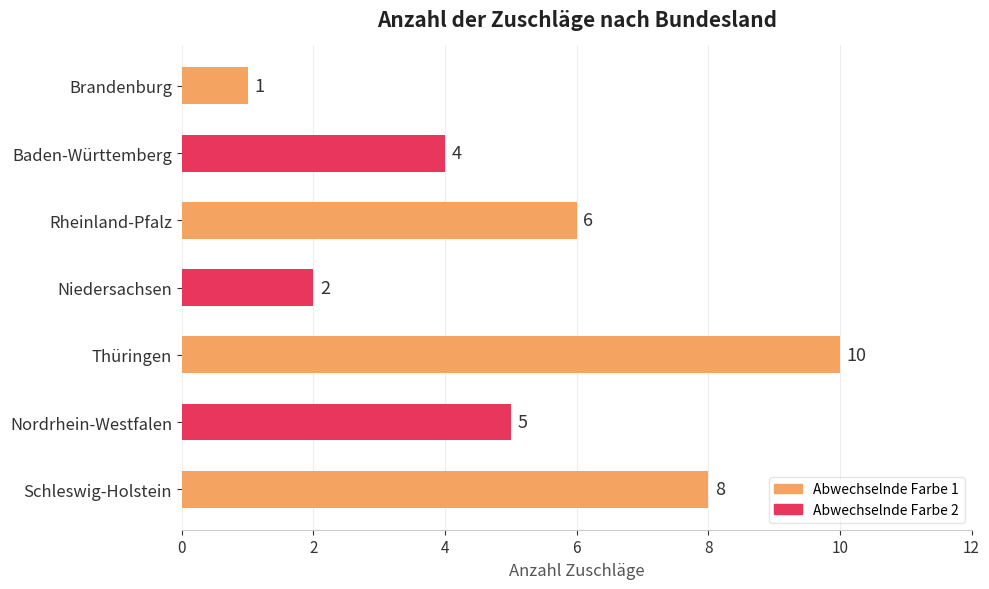

Approximately how many times larger is the value at Niedersachsen compared to Brandenburg?

2.0